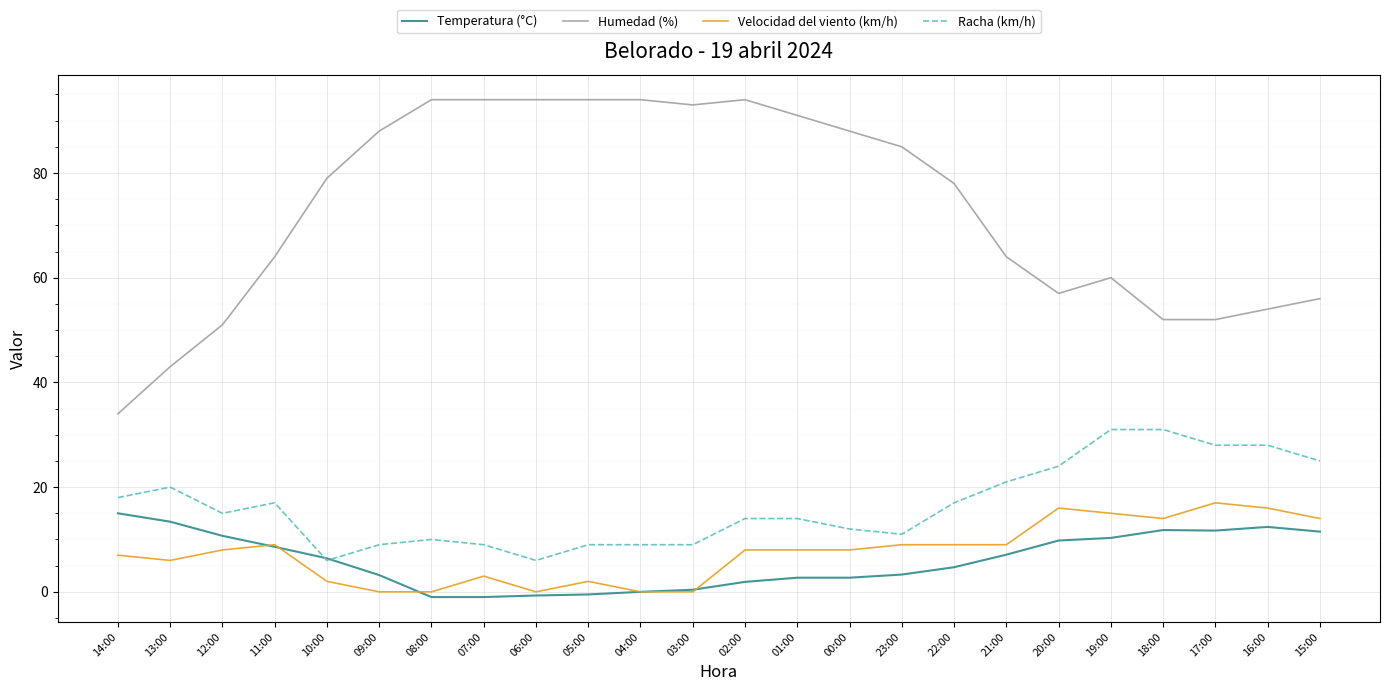

How many times do Temperatura (°C) and Racha (km/h) cross each other?

2